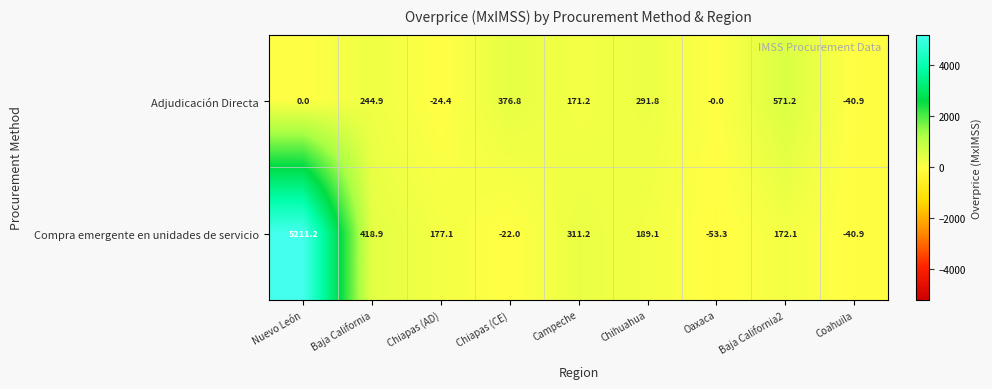

How many distinct data groups are displayed?

2